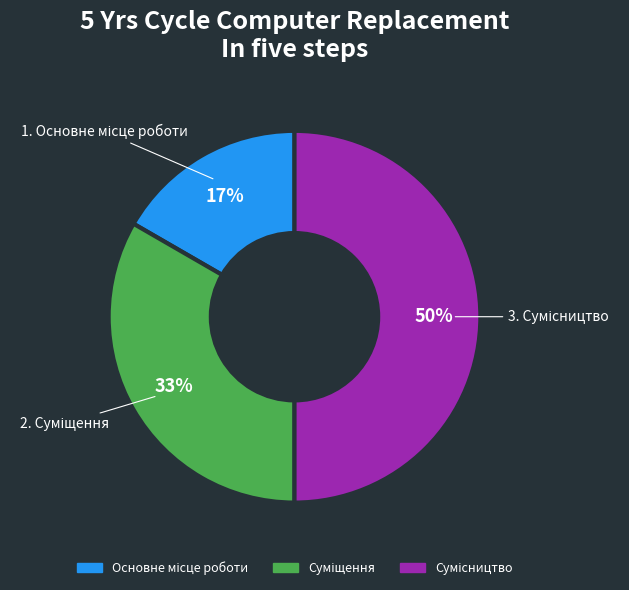

To the nearest percent, what is the difference between the largest and smallest slice percentages?

33%